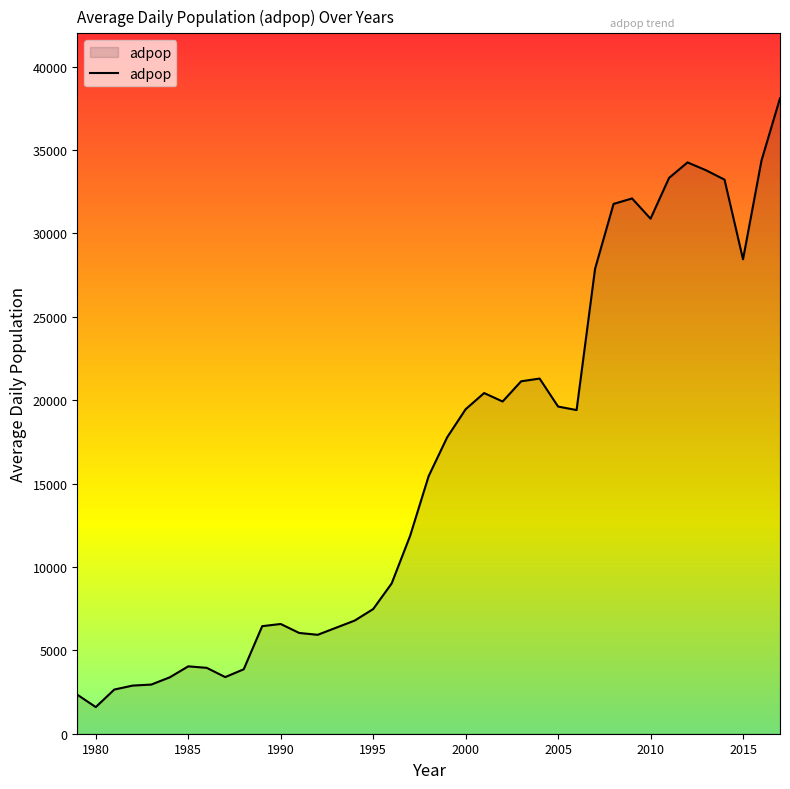

What is the maximum value shown in the chart?

38106.0